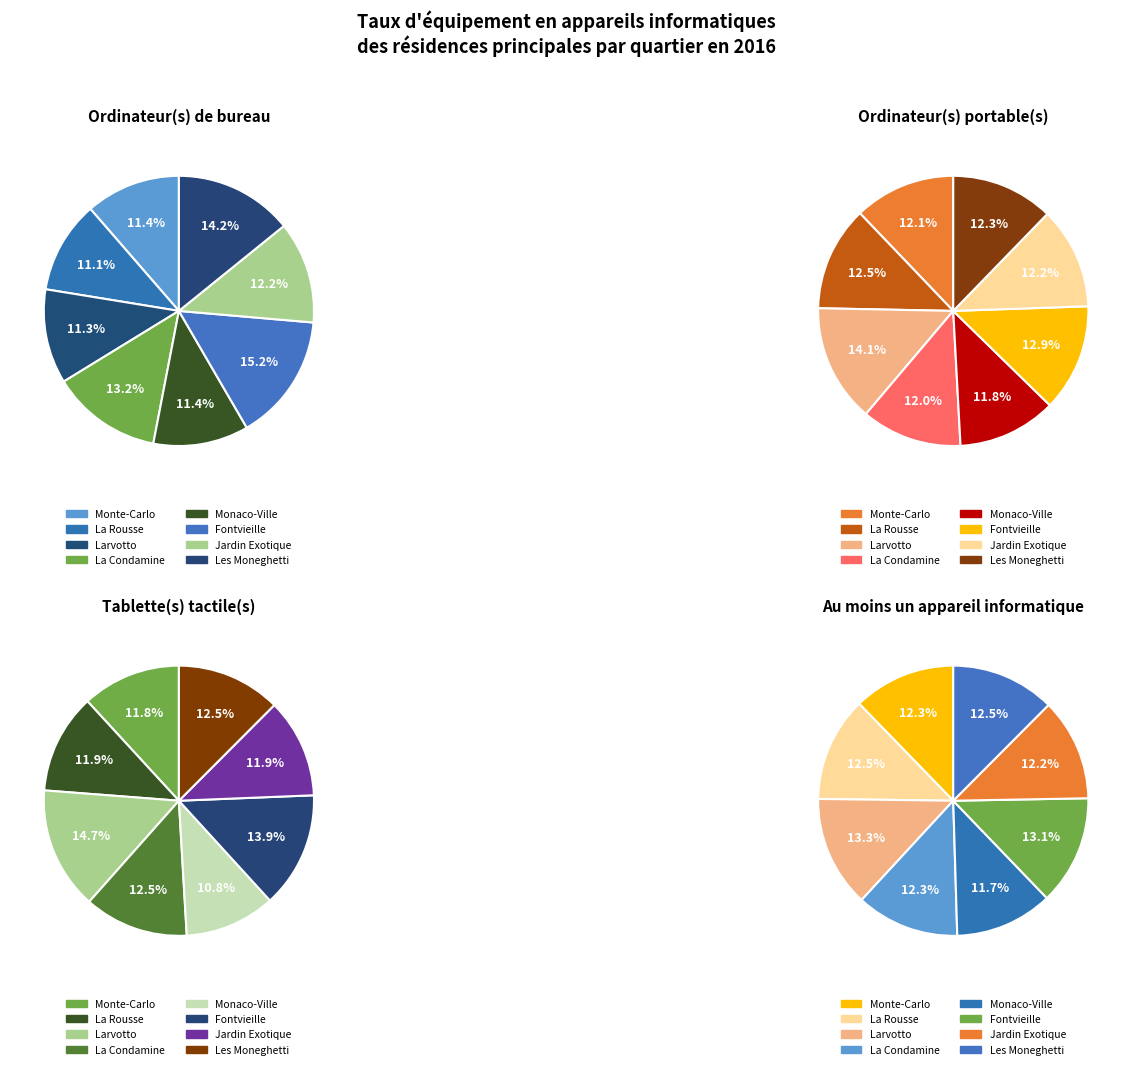

Combined, do La Condamine and Jardin Exotique account for over 50%?

No